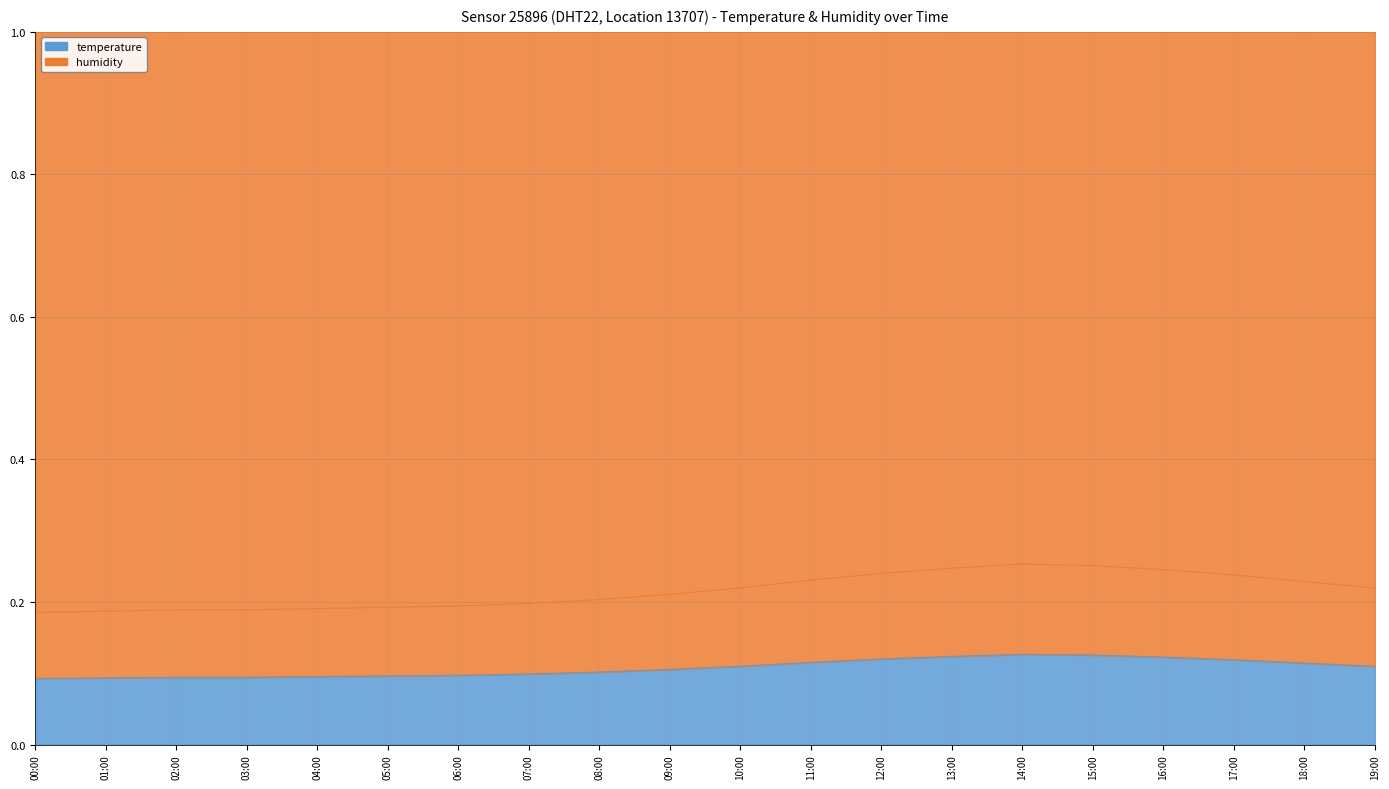

The temperature series shows 0.2 at 08:00. True or false?

False